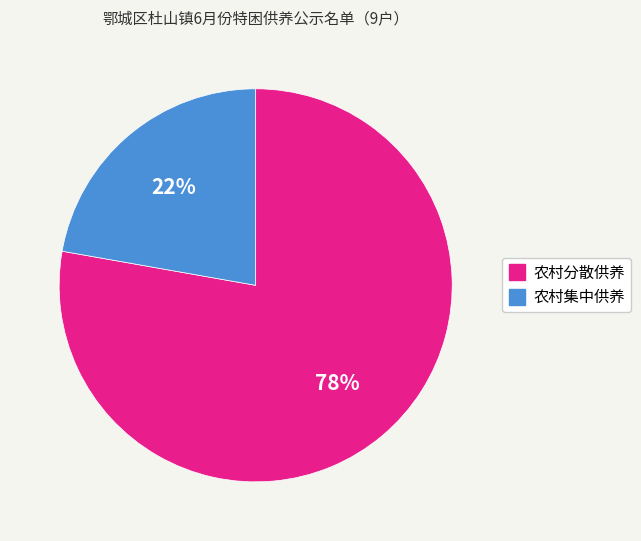

Which slice is the smallest?

农村集中供养